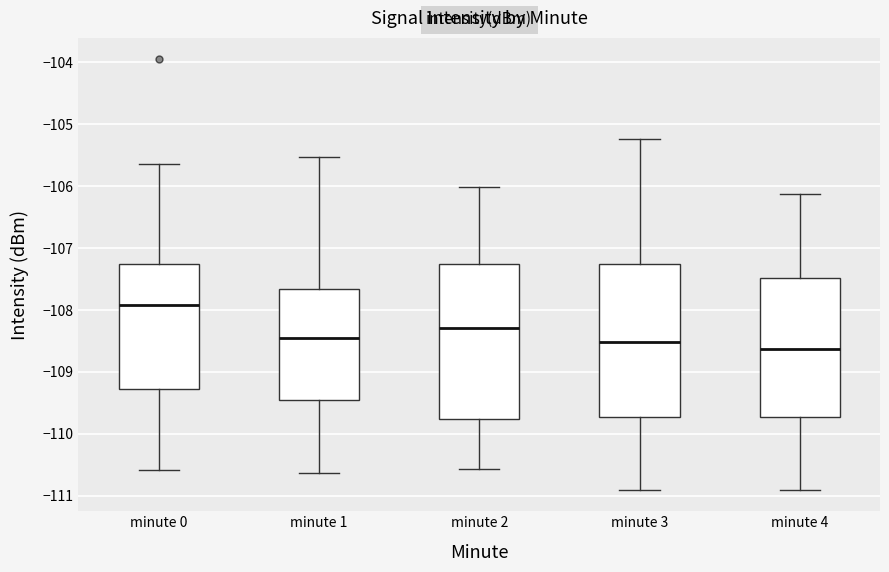

Reading left to right, transcribe this box plot: for each box, give where its median line is, the range the box spans, and where its two whiskers end, as read against the y-axis. The values are not printed on the chart, so give them approximately, as read against the axis.

minute 0: median -107.9, box -109.3 to -107.3, whiskers -110.6 to -105.6
minute 1: median -108.4, box -109.5 to -107.7, whiskers -110.6 to -105.5
minute 2: median -108.3, box -109.8 to -107.3, whiskers -110.6 to -106.0
minute 3: median -108.5, box -109.7 to -107.3, whiskers -110.9 to -105.2
minute 4: median -108.6, box -109.7 to -107.5, whiskers -110.9 to -106.1